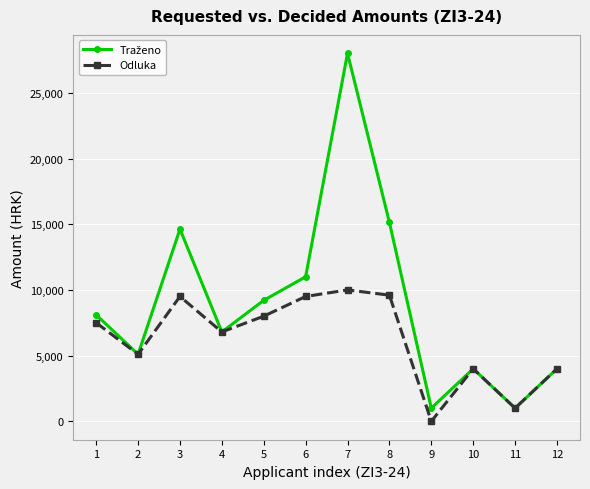

What is the difference between the highest and lowest values at 6?

1500.0